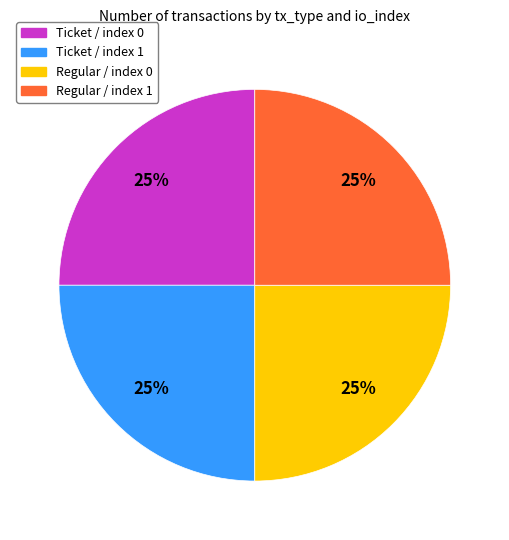

To the nearest percent, what is the difference between the Regular / index 0 and Regular / index 1 slice percentages?

0%